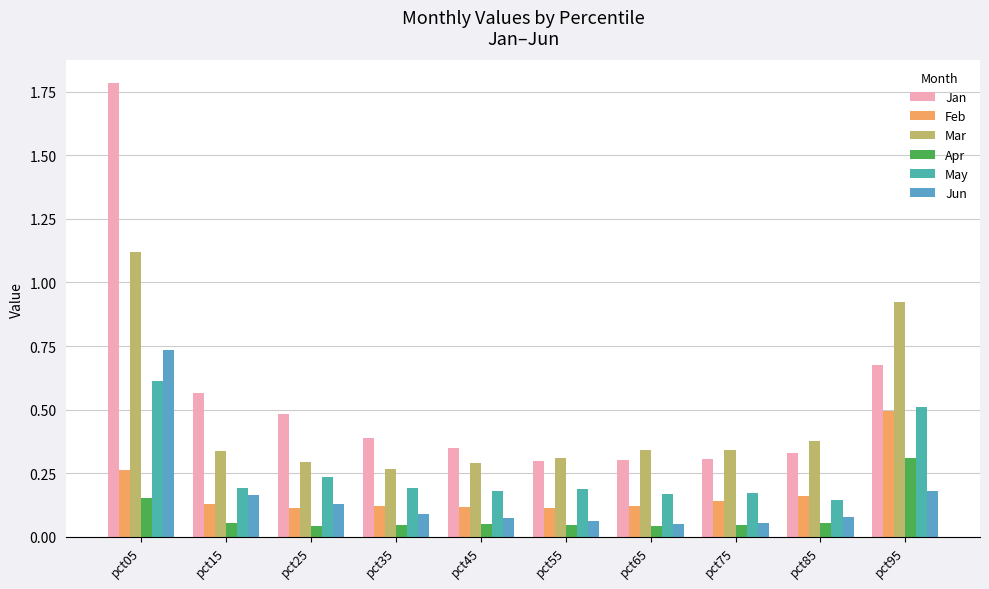

Which series has the largest range (max minus min)?

Jan